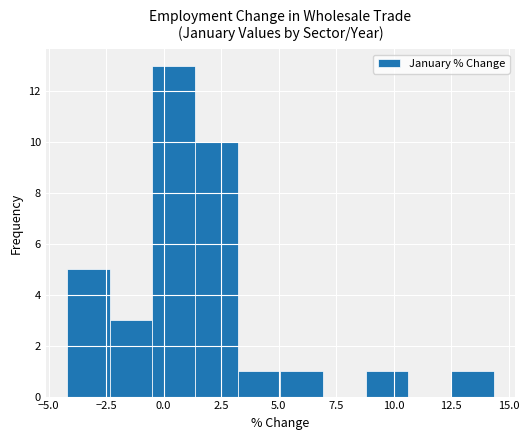

Read against the x-axis, roughly where is the centre of the tallest bar?

0.5